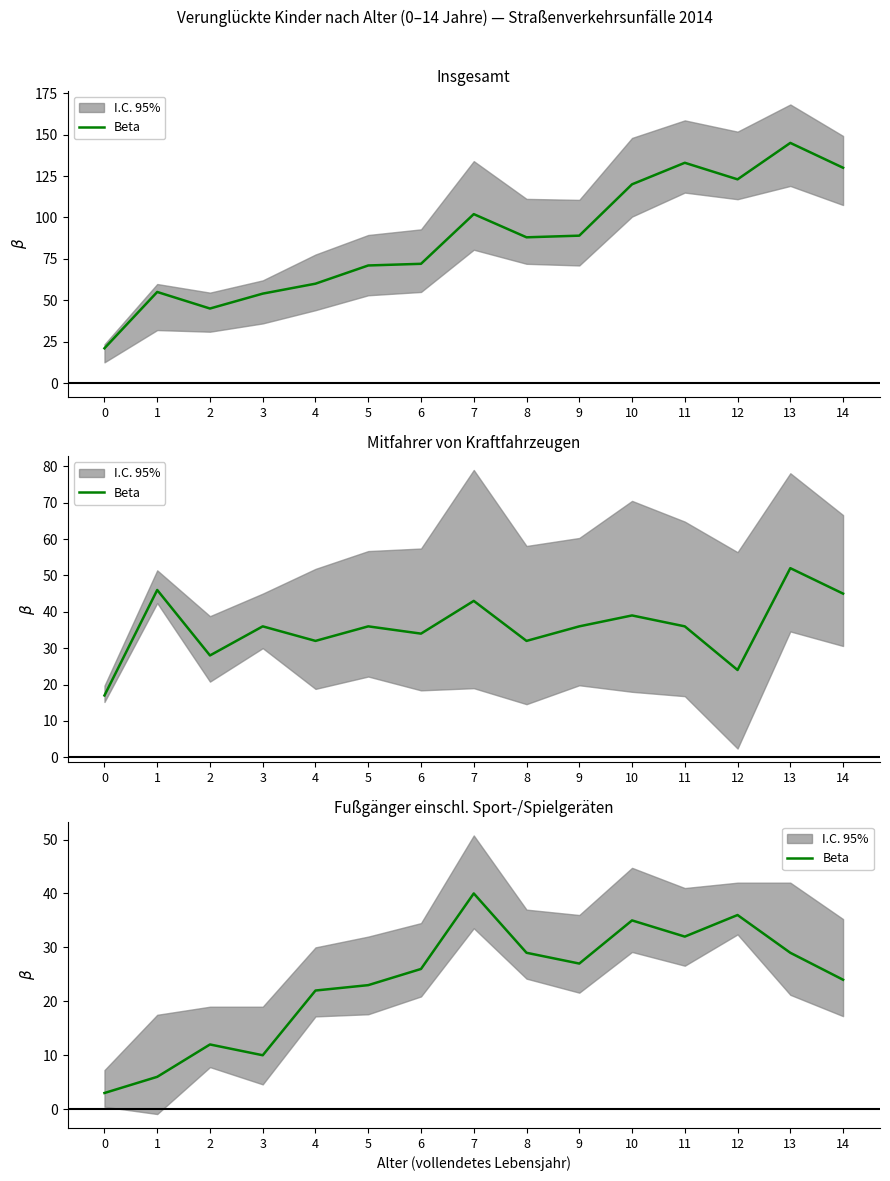

How many categories are shown in the chart?

15